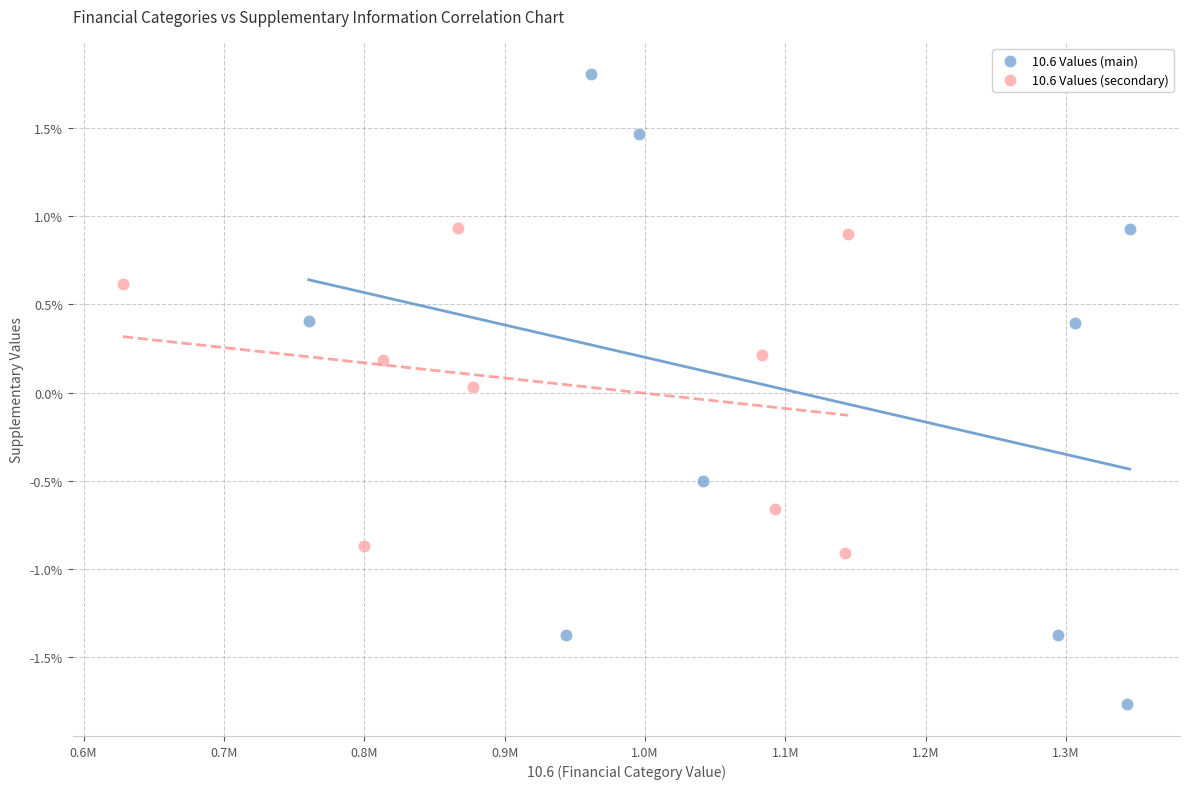

Which series reaches the minimum Y coordinate?

10.6 Values (main)